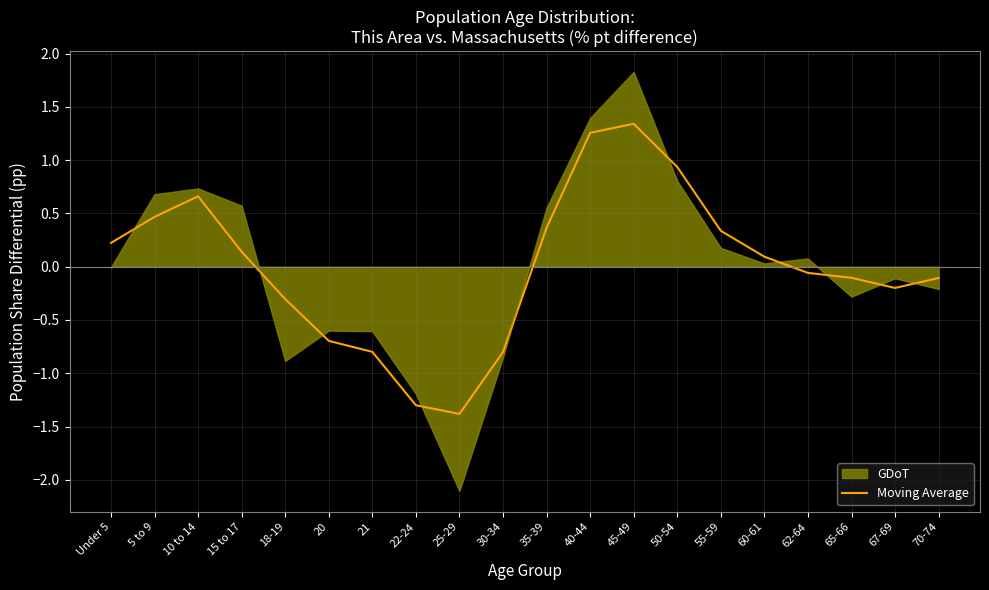

Which series has the widest spread of values?

GDoT